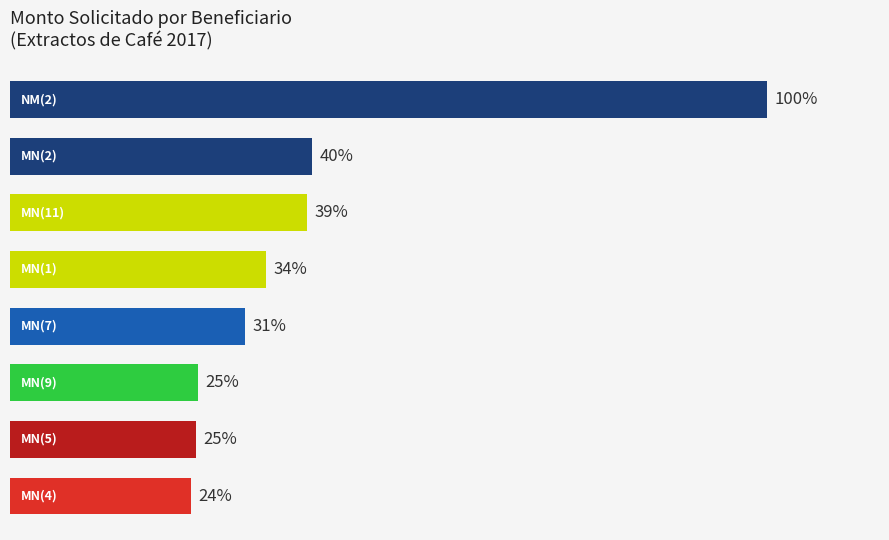

Does the chart contain any negative values?

No